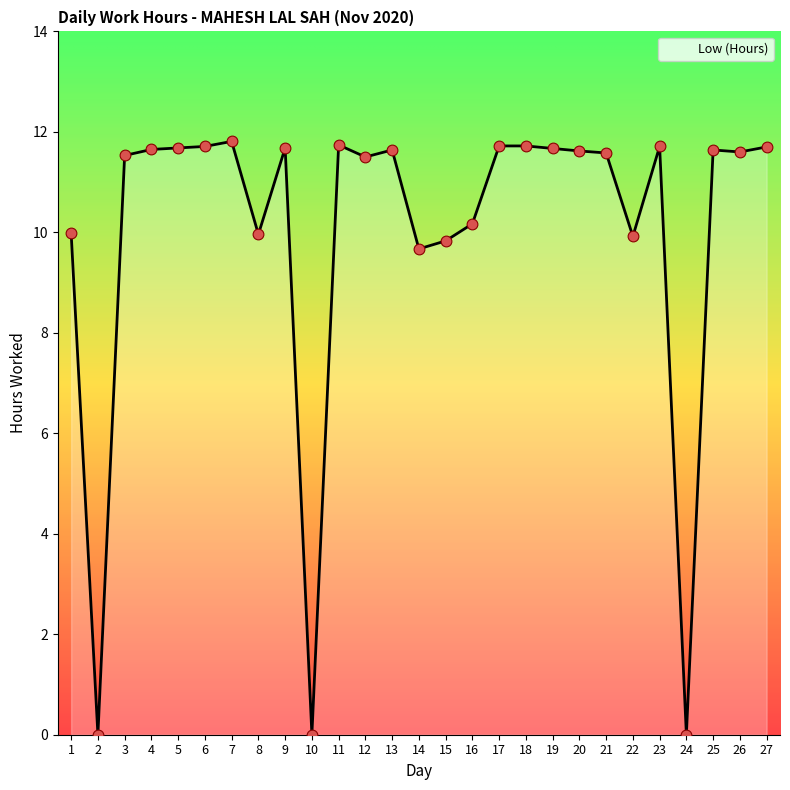

What is the ratio of the value at 22 to the value at 7?

0.8